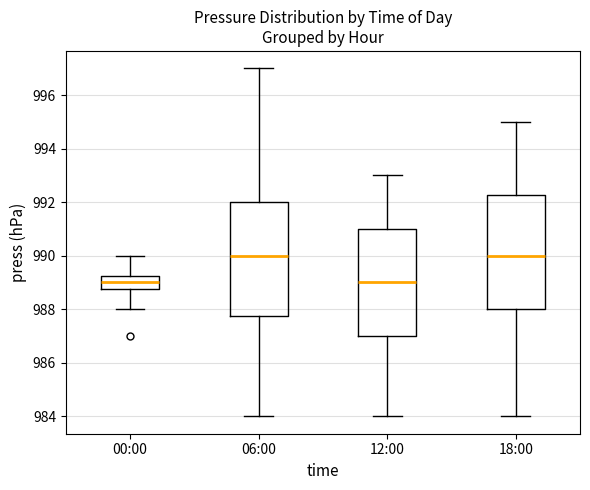

Reading left to right, read every box against the y-axis: the position of its median line, the range the box covers, and the ends of its whiskers. The values are not printed on the chart, so give them approximately, as read against the axis.

00:00: median 989.0, box 988.8 to 989.2, whiskers 988.0 to 990.0
06:00: median 990.0, box 987.8 to 992.0, whiskers 984.0 to 997.0
12:00: median 989.0, box 987.0 to 991.0, whiskers 984.0 to 993.0
18:00: median 990.0, box 988.0 to 992.2, whiskers 984.0 to 995.0